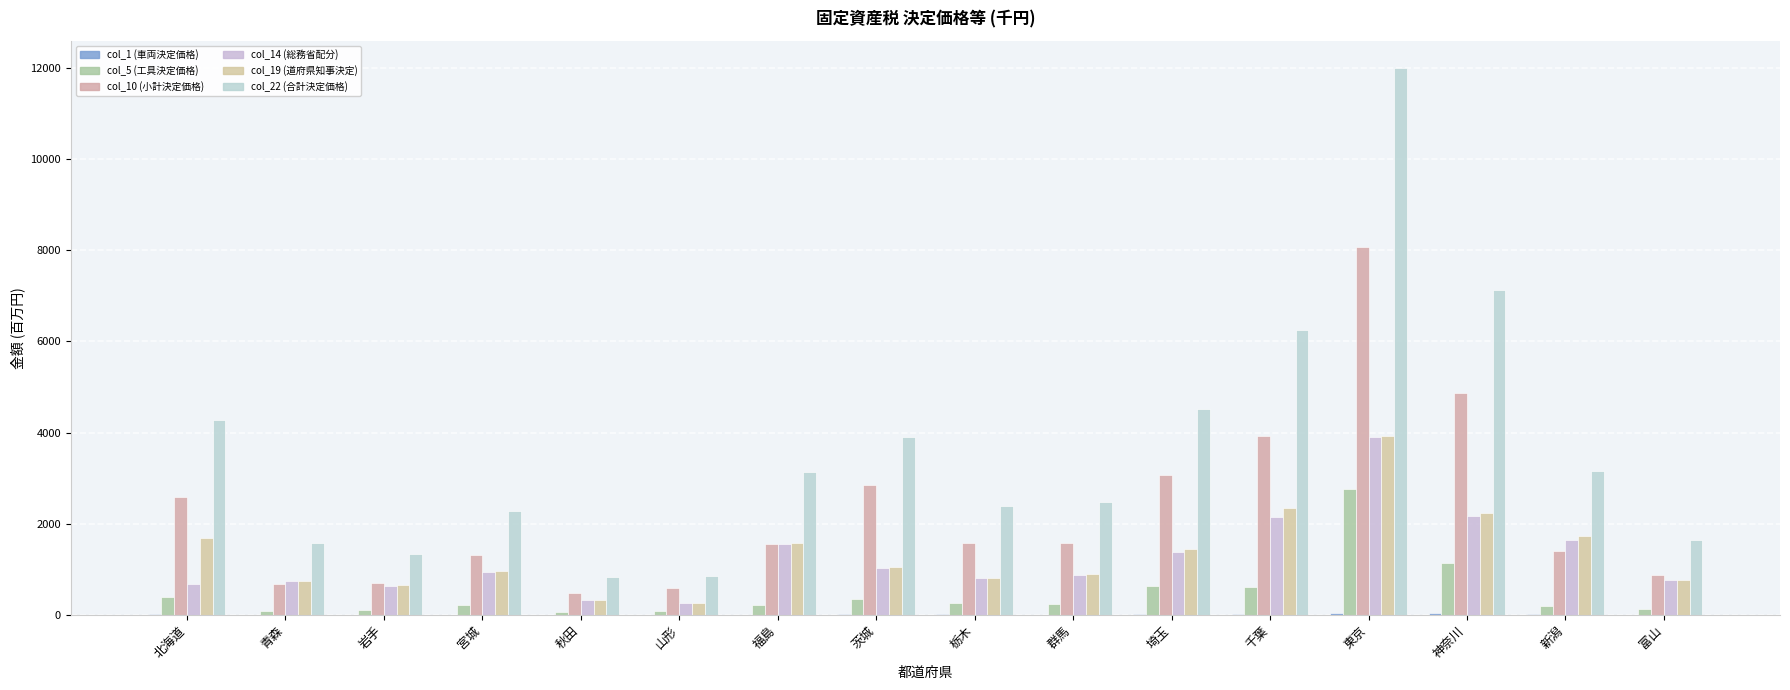

Does the chart contain stacked bars?

No